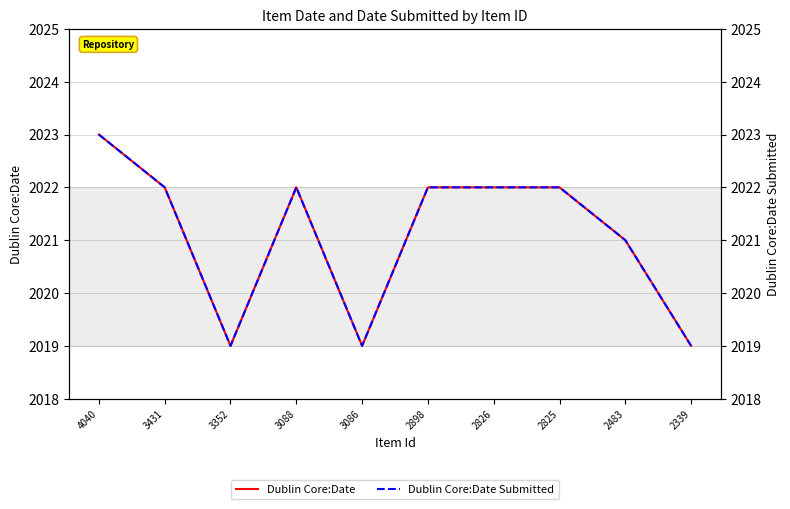

How many values in the Dublin Core:Date series are below 2022?

4